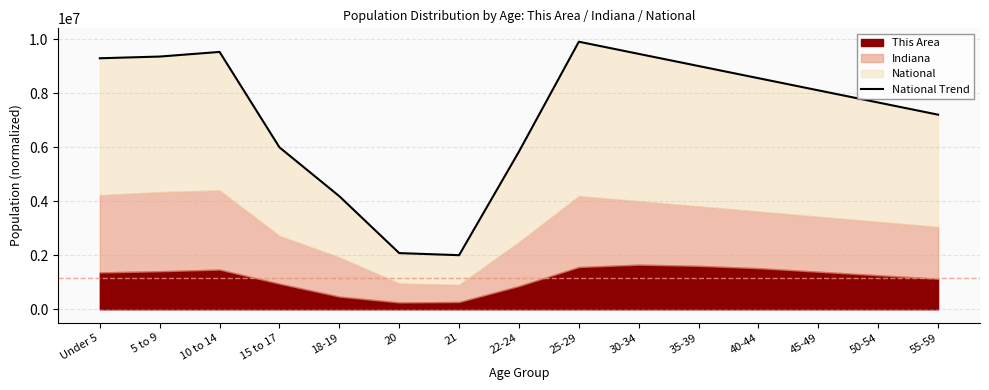

Reading left to right, list all the values displayed in this chart.

9287484.3	9350674.2	9521875.8	5990588.1	4182711.3	2077487.1	2000878.2	5834393.1	9900000.0	9450000.0	9000000.0	8550000.0	8100000.0	7650000.0	7200000.0